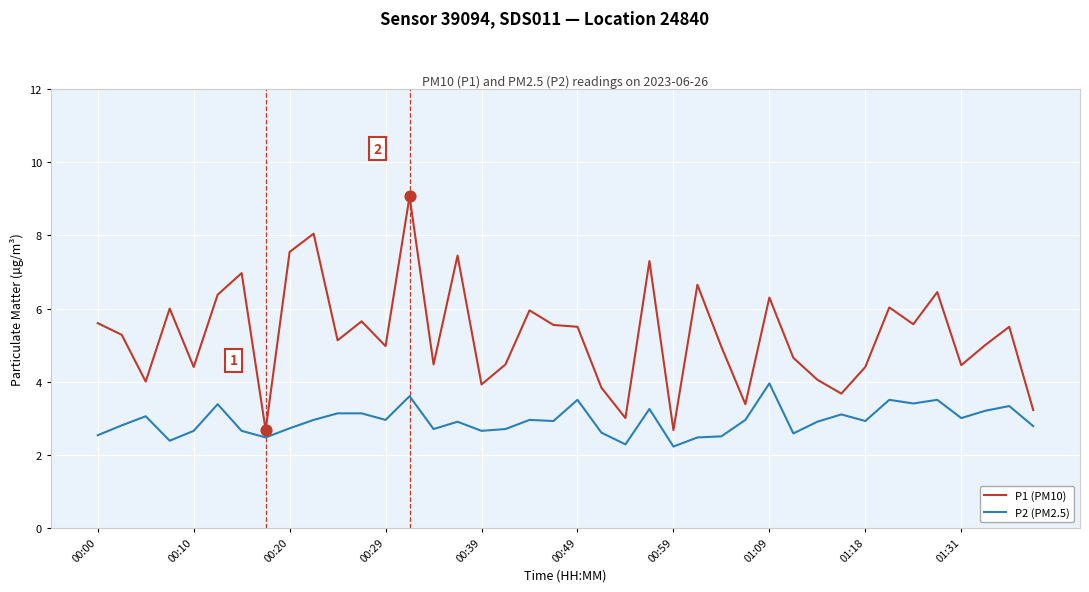

Which series has the widest spread of values?

P1 (PM10)